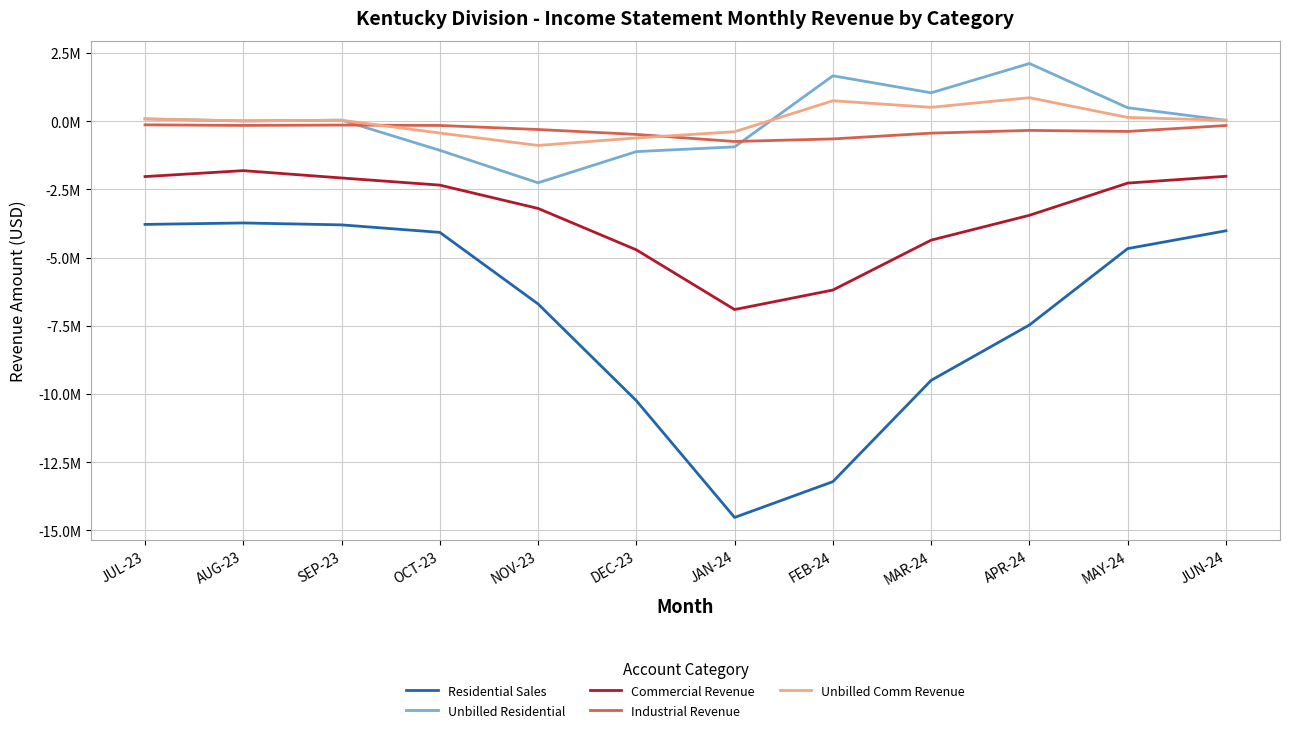

Reading left to right, extract all data points from this chart.

Residential Sales: JUL-23=-3784074.1	AUG-23=-3729998.9	SEP-23=-3800703.6	OCT-23=-4075146.4	NOV-23=-6697888.8	DEC-23=-10243103.6	JAN-24=-14522204.0	FEB-24=-13210656.8	MAR-24=-9497697.0	APR-24=-7469104.7	MAY-24=-4669379.0	JUN-24=-4016962.3
Unbilled Residential: JUL-23=83915.0	AUG-23=7369.0	SEP-23=37498.0	OCT-23=-1068405.8	NOV-23=-2258789.2	DEC-23=-1115156.4	JAN-24=-941606.9	FEB-24=1662235.4	MAR-24=1038978.9	APR-24=2112812.9	MAY-24=492713.0	JUN-24=31587.0
Commercial Revenue: JUL-23=-2031075.7	AUG-23=-1812662.4	SEP-23=-2081765.8	OCT-23=-2343566.7	NOV-23=-3197879.2	DEC-23=-4714939.7	JAN-24=-6903467.0	FEB-24=-6188915.9	MAR-24=-4359660.0	APR-24=-3450356.3	MAY-24=-2269478.1	JUN-24=-2019915.1
Industrial Revenue: JUL-23=-135181.2	AUG-23=-155985.8	SEP-23=-142696.4	OCT-23=-157161.8	NOV-23=-305665.4	DEC-23=-485607.7	JAN-24=-744307.6	FEB-24=-650414.6	MAR-24=-439262.3	APR-24=-338108.8	MAY-24=-376430.2	JUN-24=-159622.7
Unbilled Comm Revenue: JUL-23=80640.0	AUG-23=10787.0	SEP-23=34029.0	OCT-23=-435640.8	NOV-23=-889284.2	DEC-23=-613567.0	JAN-24=-386847.9	FEB-24=747402.9	MAR-24=507331.2	APR-24=859771.8	MAY-24=136563.0	JUN-24=31939.0